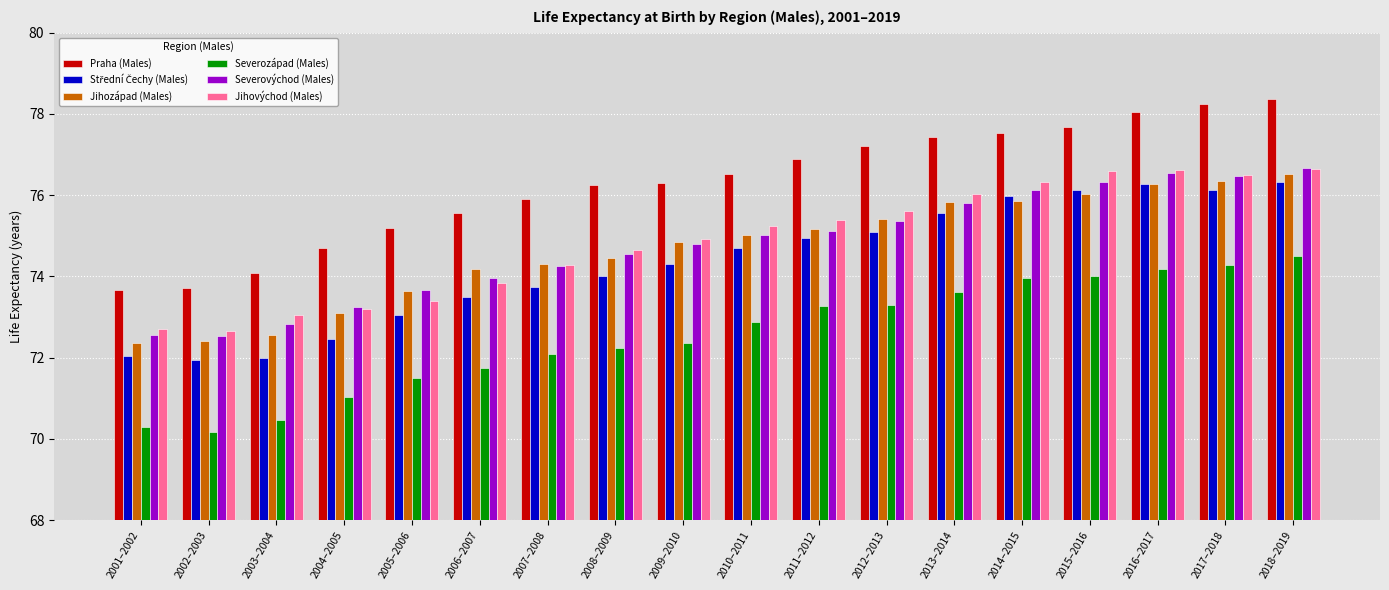

The Severozápad (Males) series shows 114.8 at 2012–2013. True or false?

False